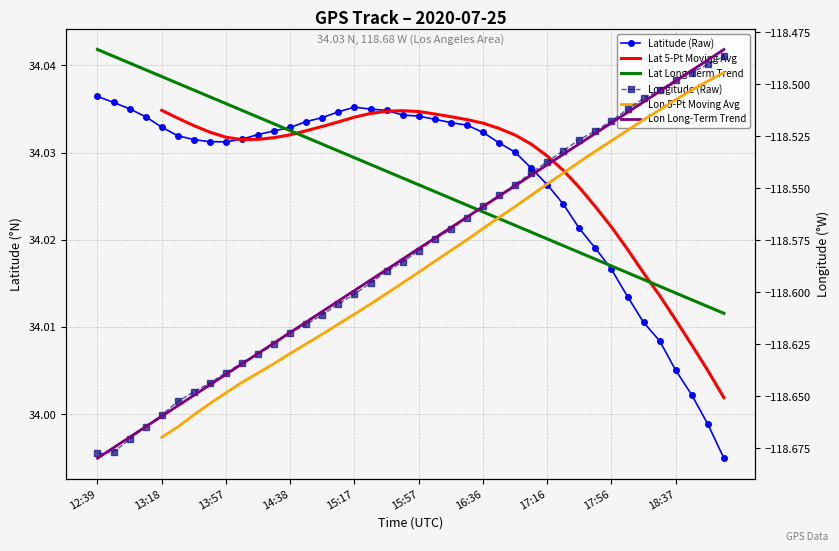

What are all the series names shown in the legend?

Latitude (Raw), Lat 5-Pt Moving Avg, Lat Long-Term Trend, Longitude (Raw), Lon 5-Pt Moving Avg, Lon Long-Term Trend